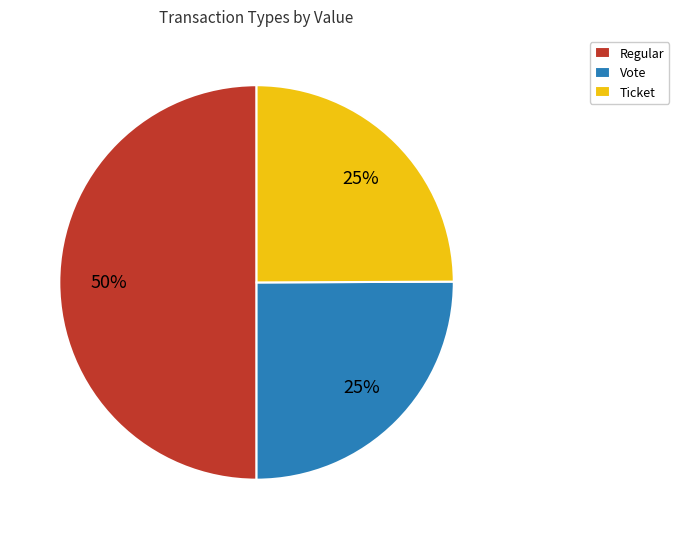

Does Ticket account for over 50% of the chart?

No